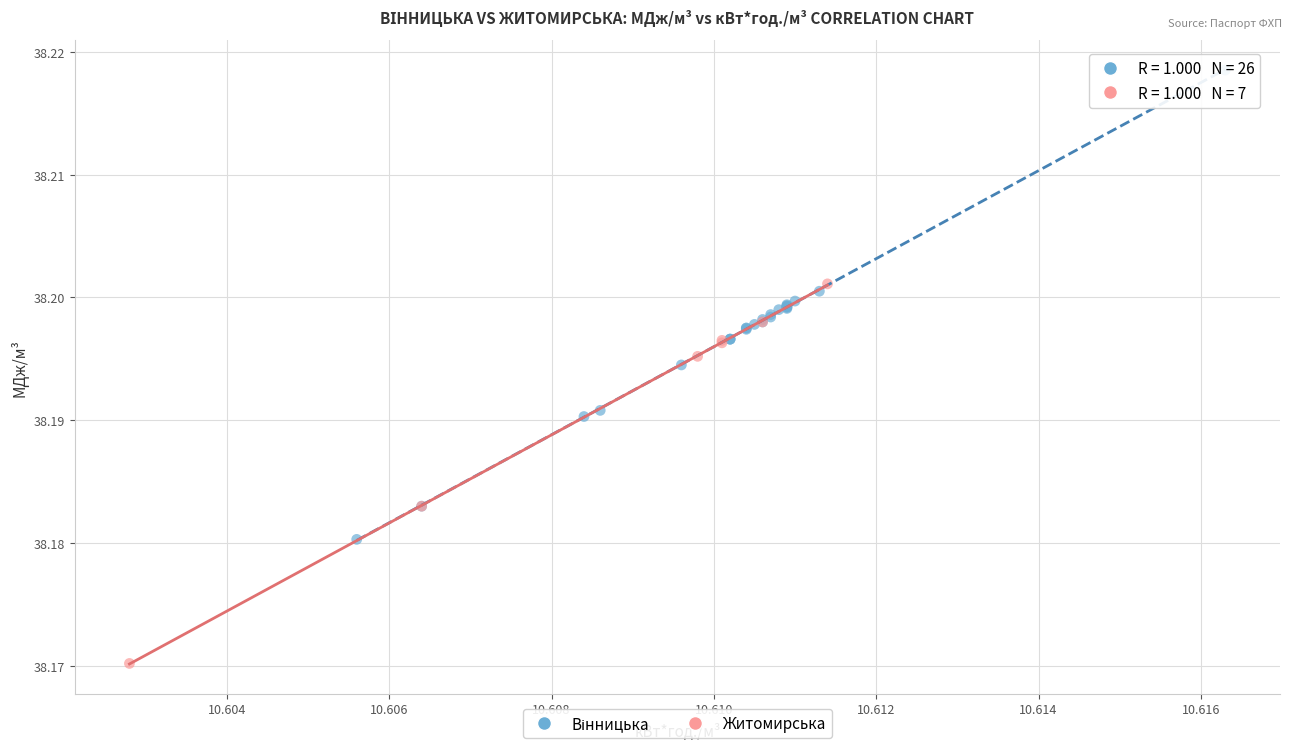

Which series contains the lowest Y value?

Житомирська